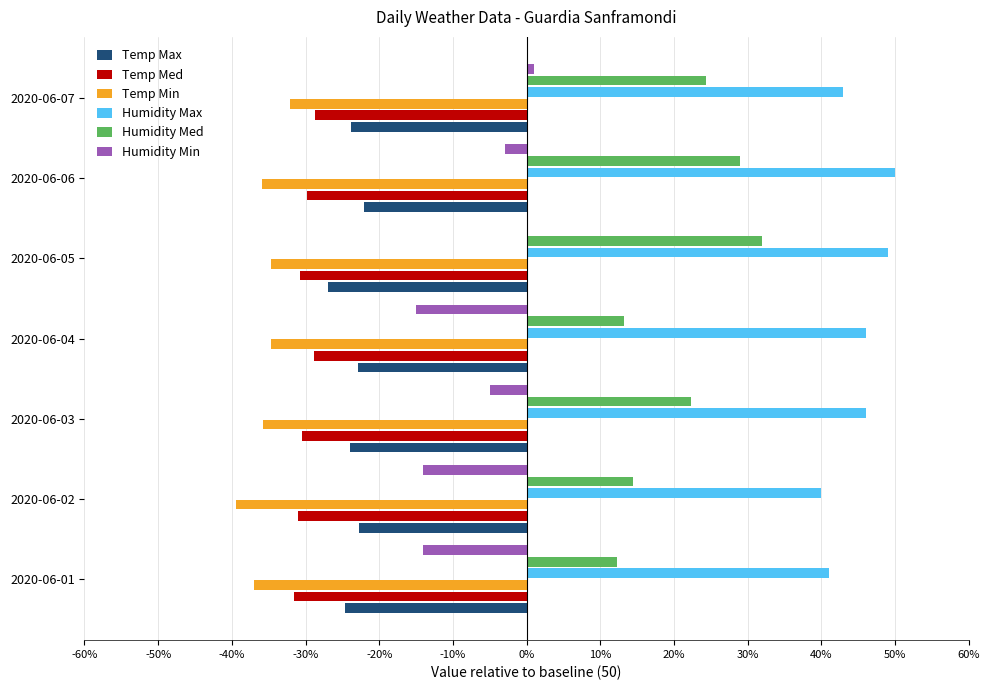

What is the sum of the Temp Med values at 2020-06-04 and 2020-06-01?

-60.3